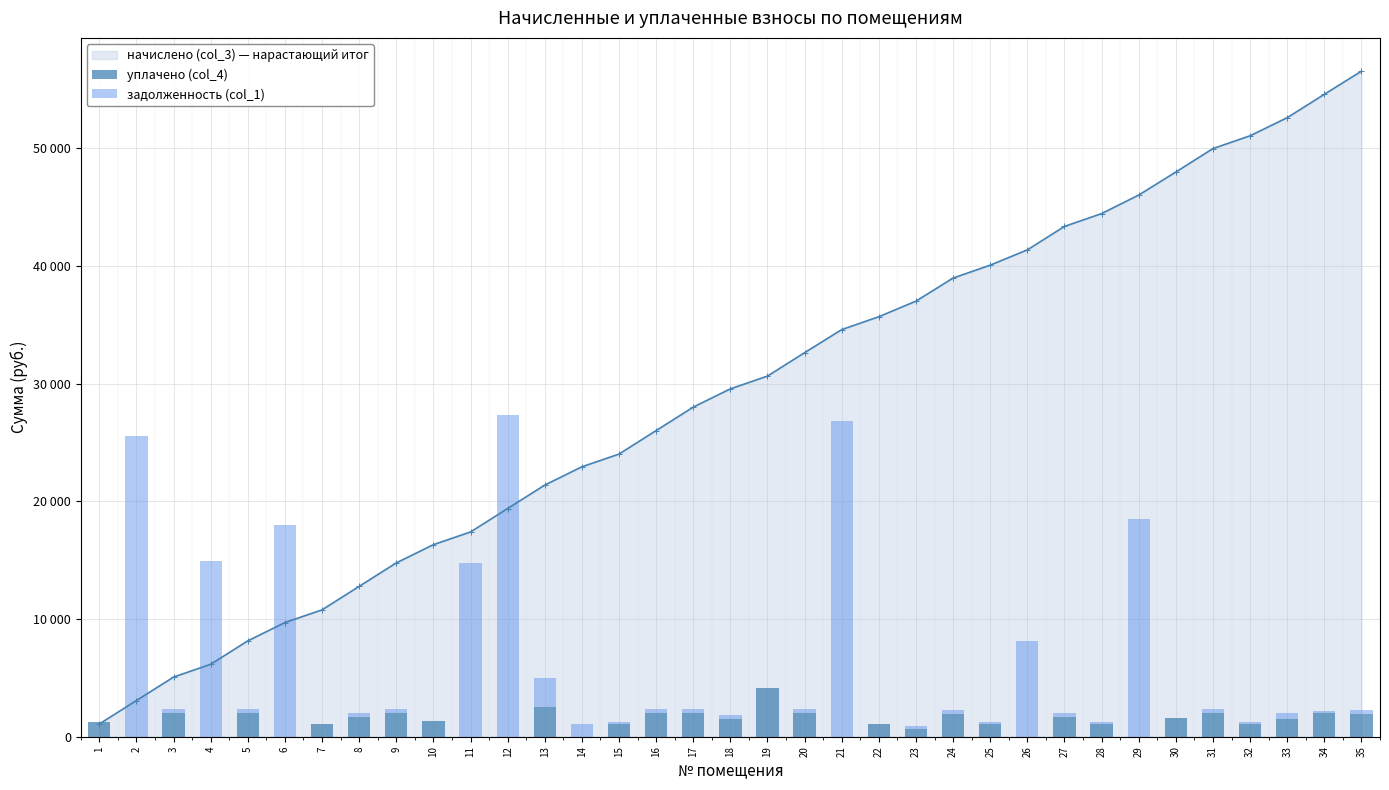

What is the difference between the уплачено (col_4) values at 10 and 3?

640.7